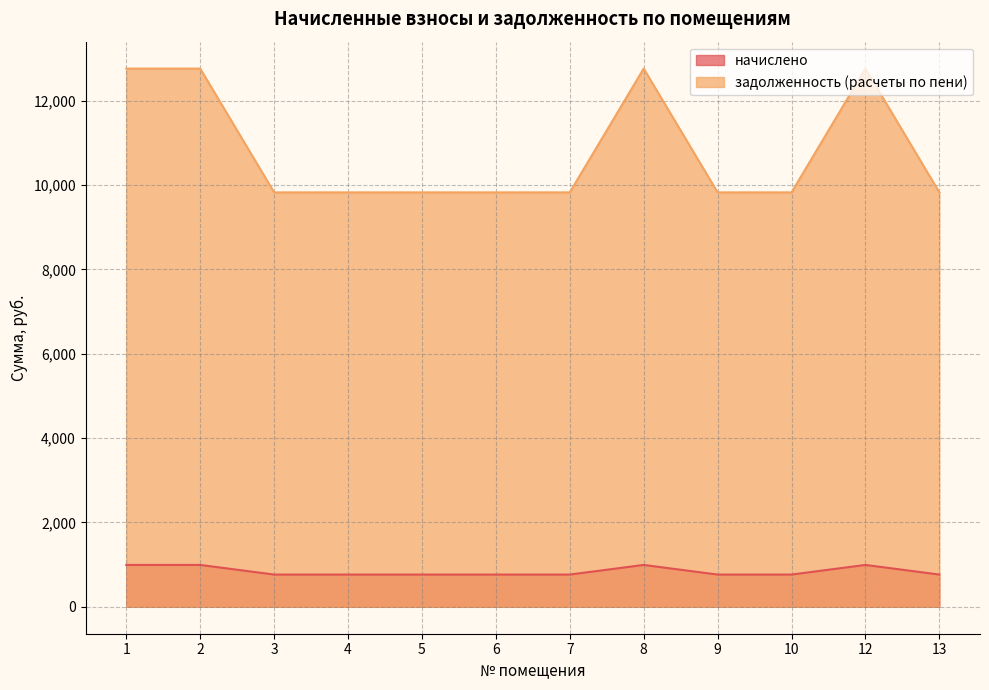

What are all the series names shown in the legend?

начислено, задолженность (расчеты по пени)